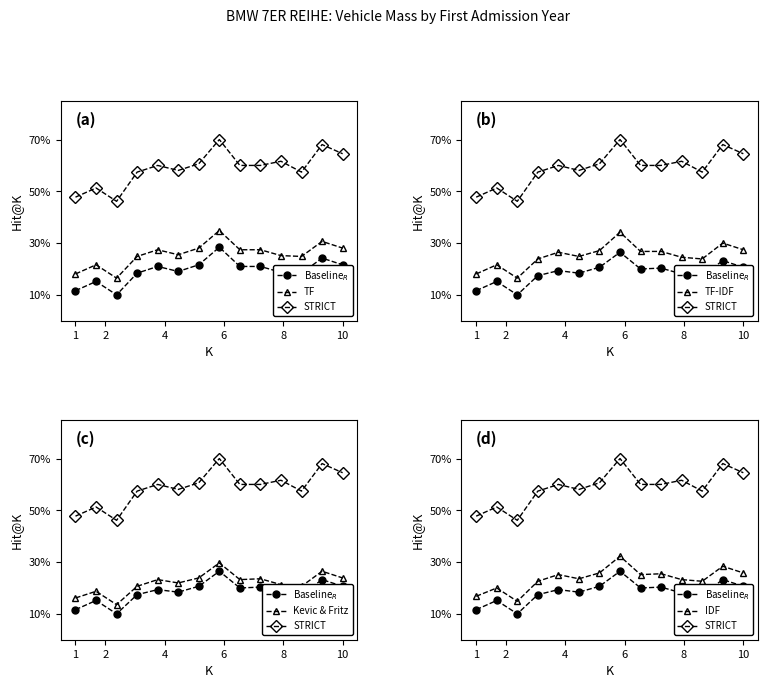

At how many categories does at least one series exceed 67?

2